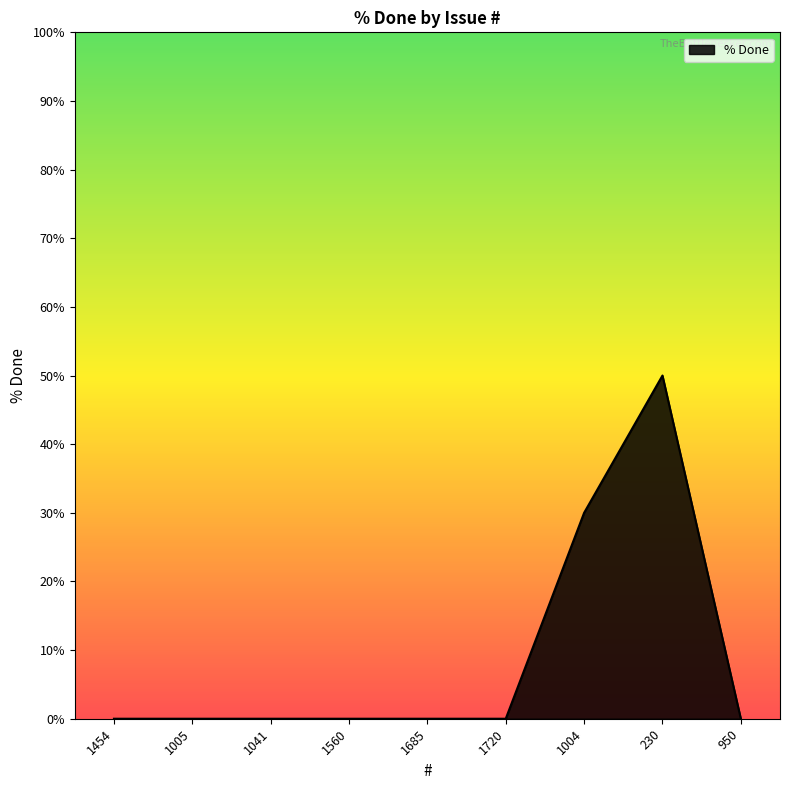

Which category has the highest value across all series?

230